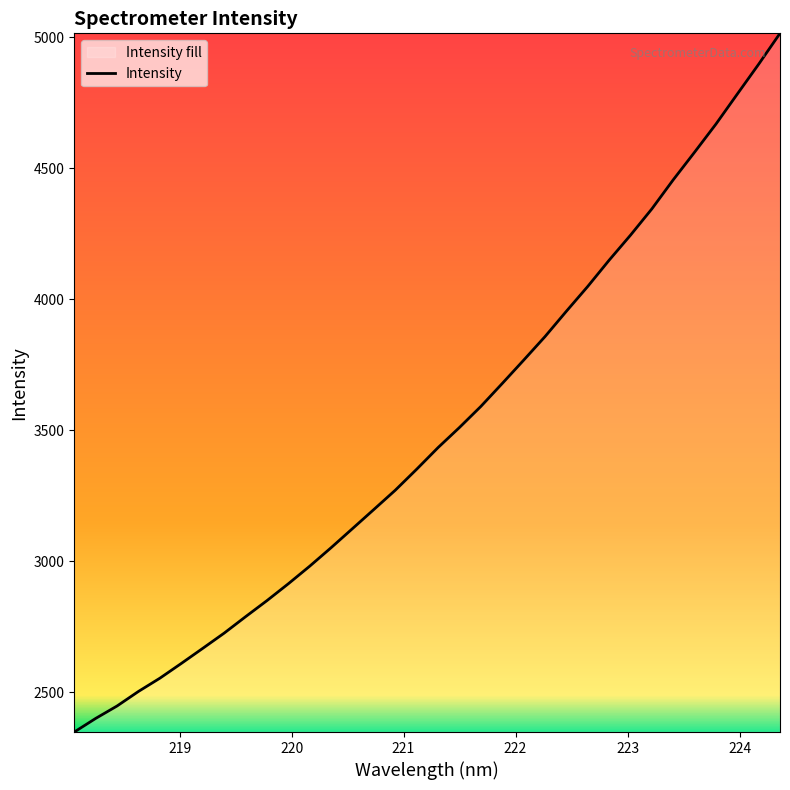

What is the minimum value shown in the chart?

2348.7